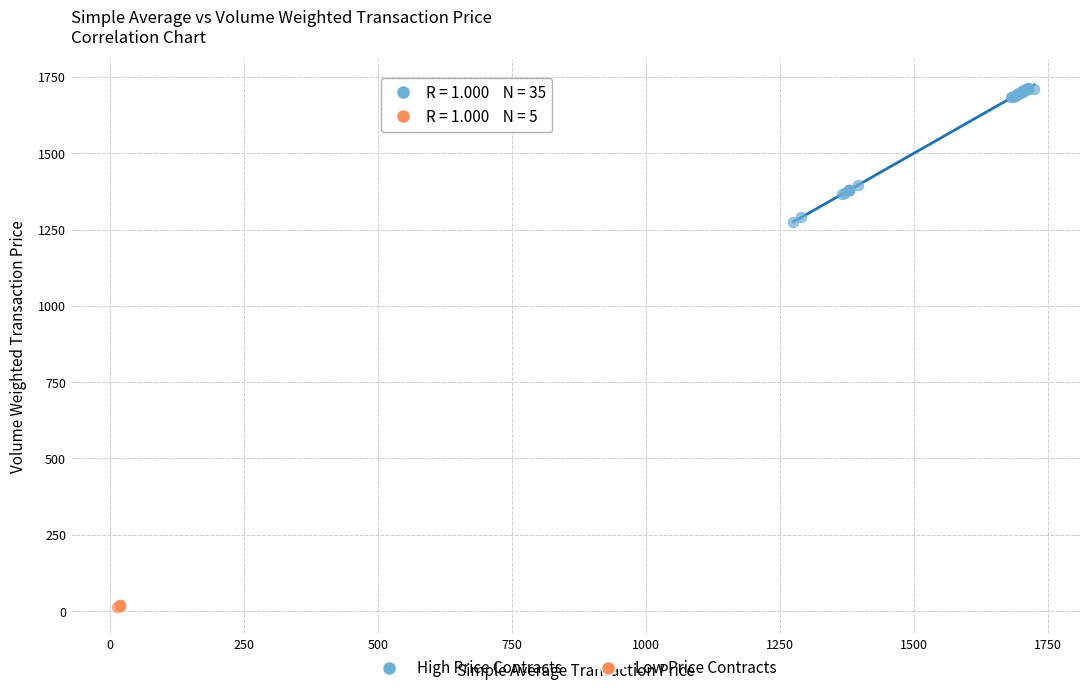

Which series reaches the maximum Y coordinate?

High Price Contracts